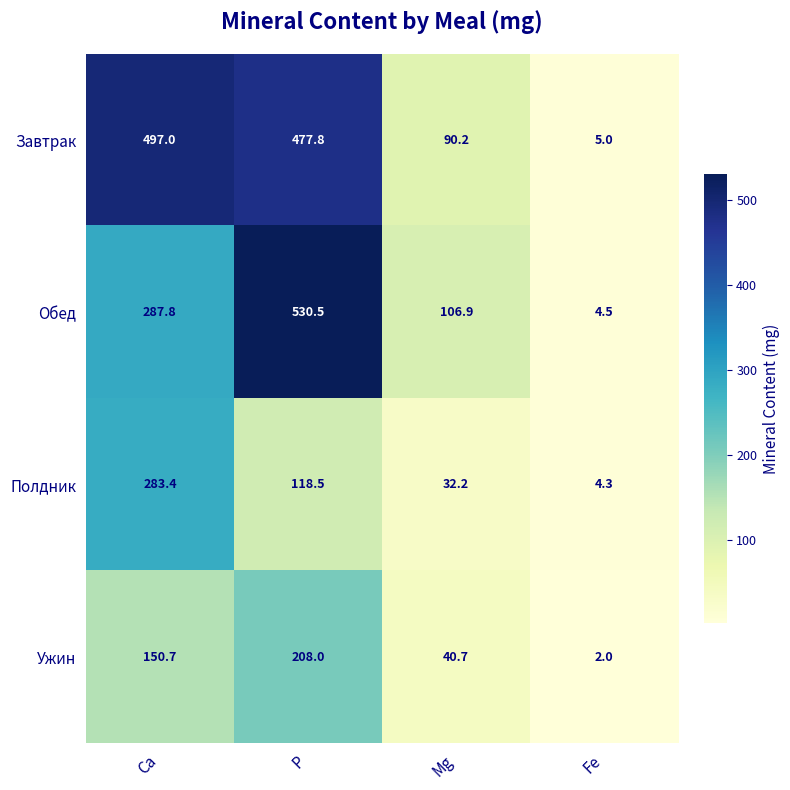

True or false: Полдник has a value of 32.2 at Мg.

True